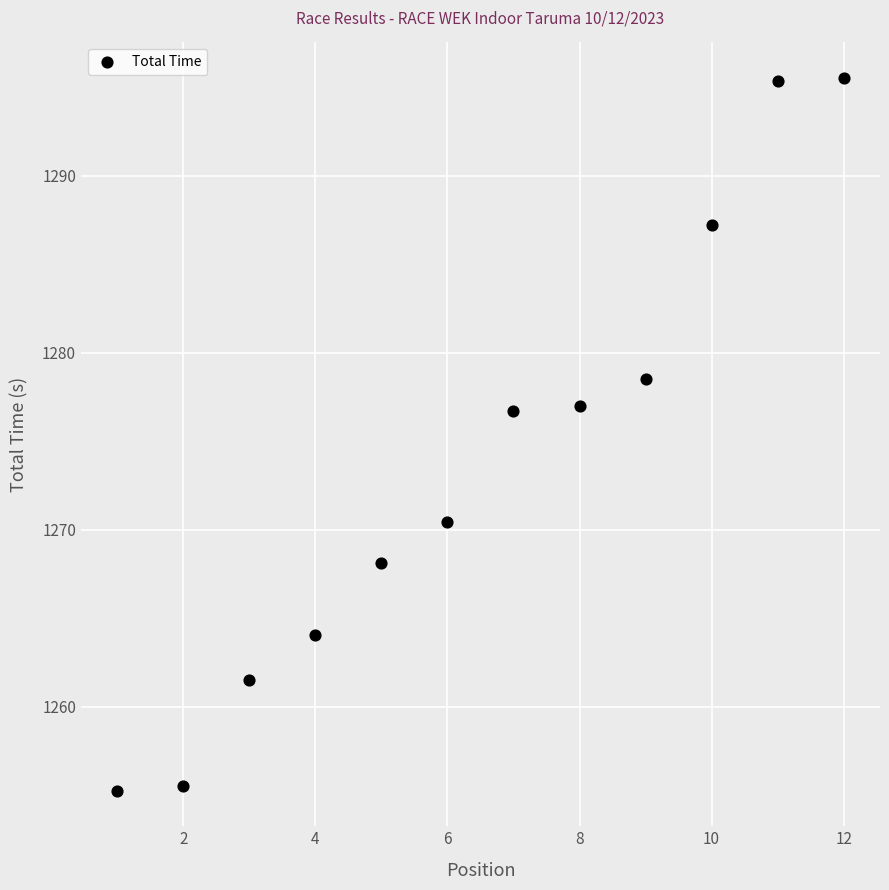

What is the range of Y values (max minus min)?

40.2